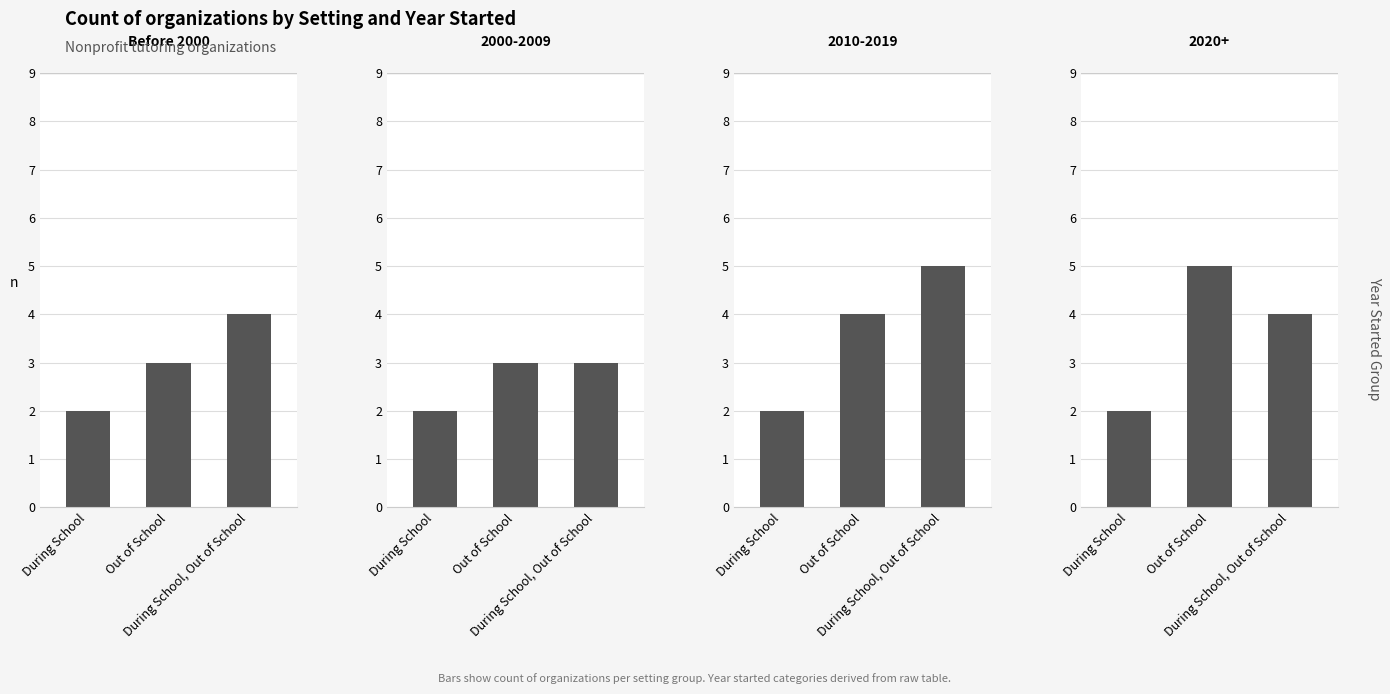

Rank the categories by value from lowest to highest.

During School, Out of School, During School, Out of School